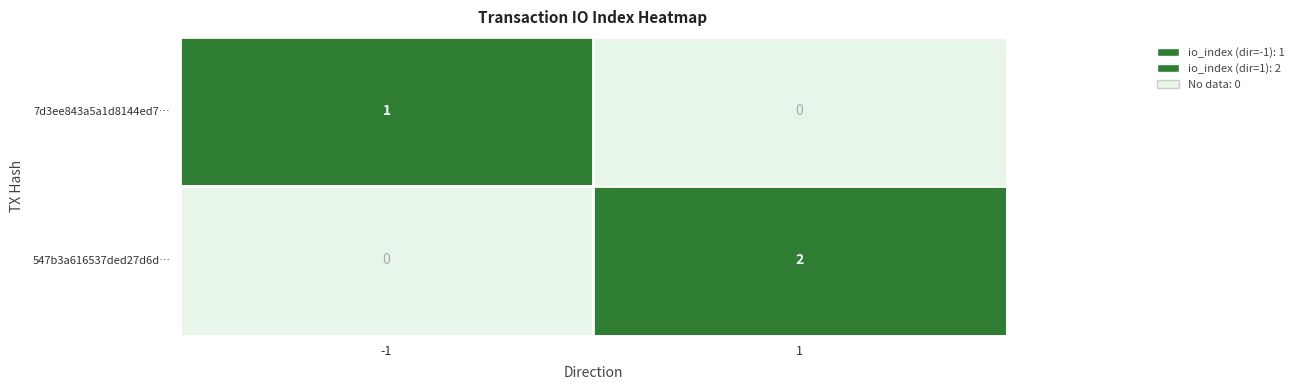

What is the difference between the highest and lowest values at 1?

2